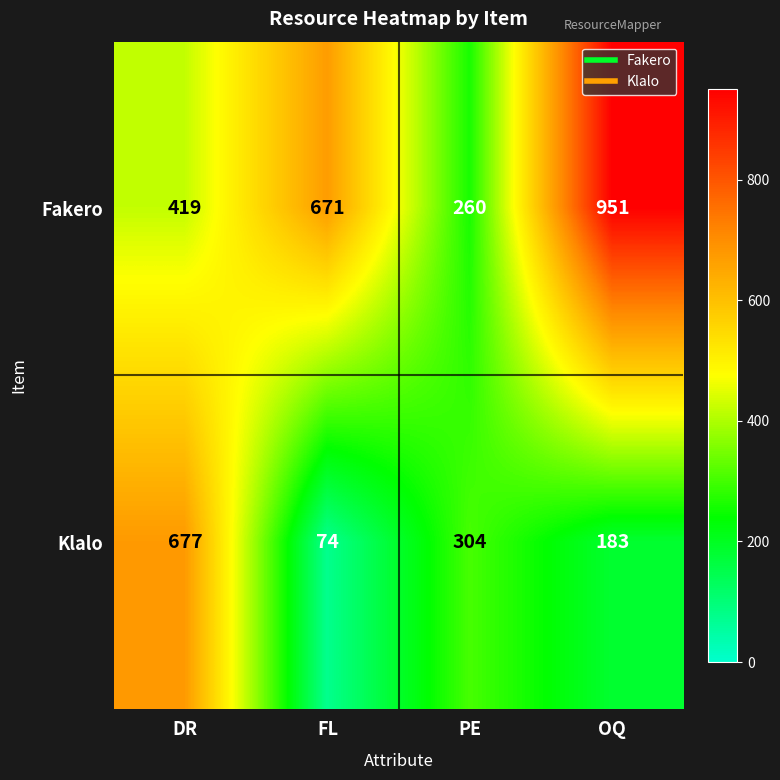

Reading left to right, transcribe all the data shown in this chart.

Fakero: 419	671	260	951
Klalo: 677	74	304	183